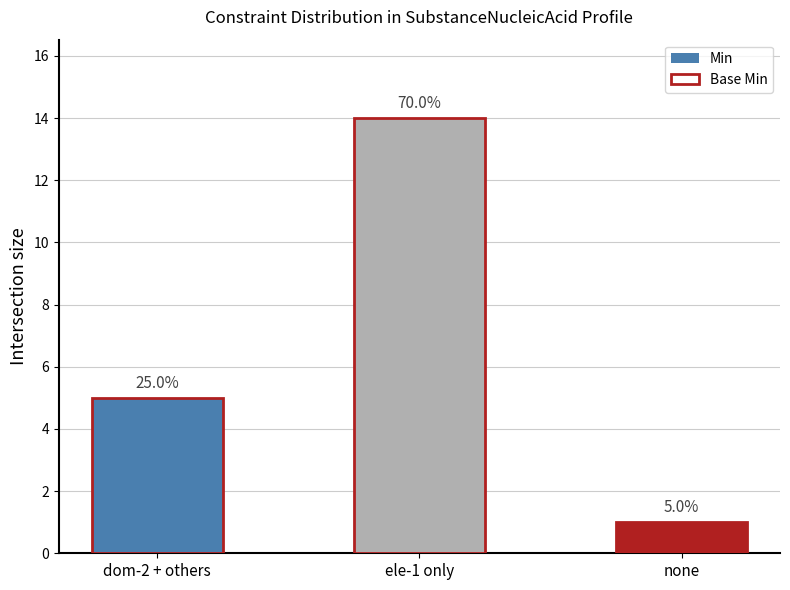

Which series changed the most between ele-1 only and none?

Min